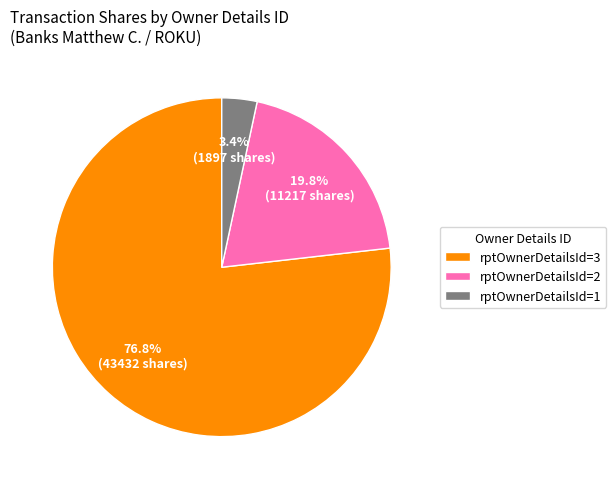

What percentage is NOT represented by rptOwnerDetailsId=1?

96.6%